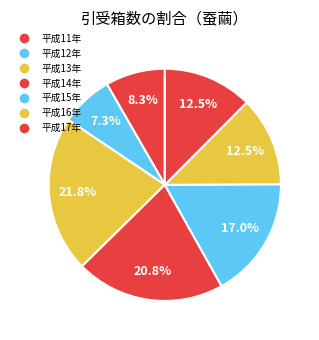

What is the smallest slice in the pie chart?

平成12年